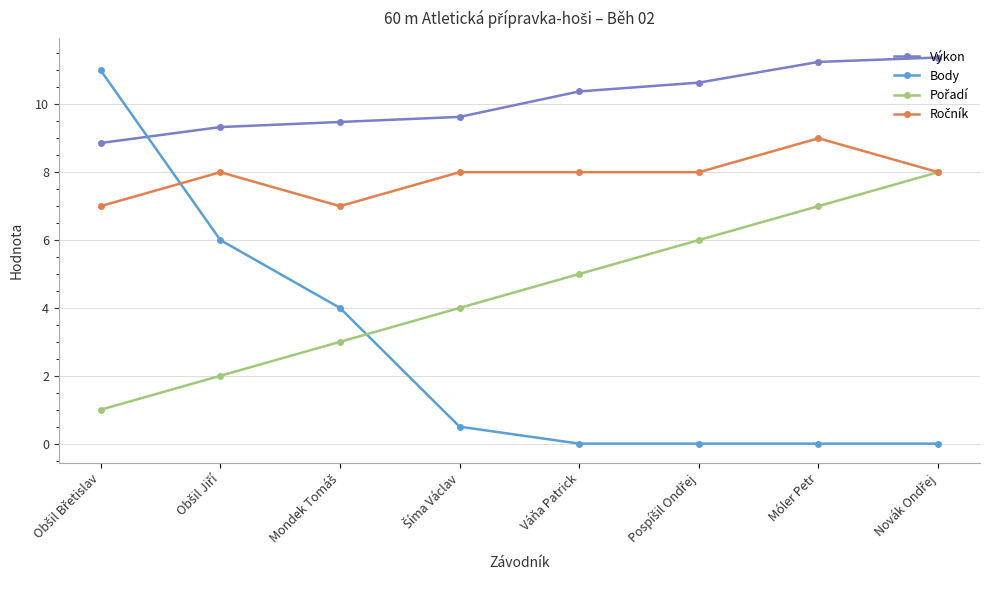

True or false: Výkon has more than 0 interior local peaks.

False